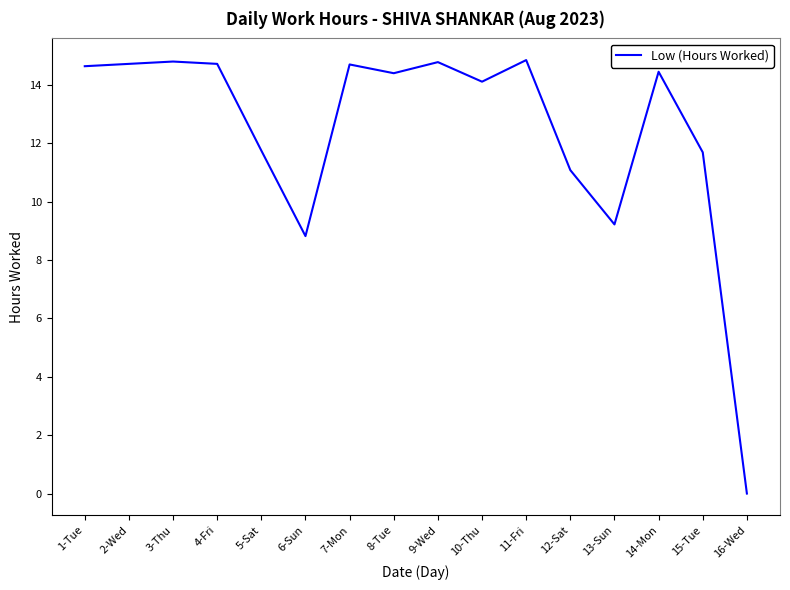

What position from the right is 4-Fri?

13